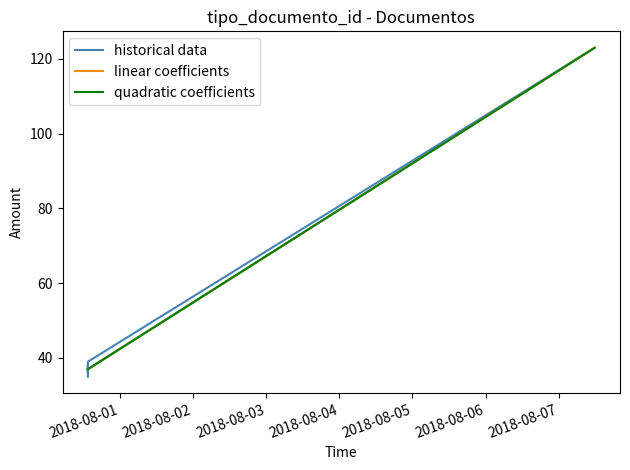

The chart shows a value of 38 at 2018-07-31 13:29:11. True or false?

True